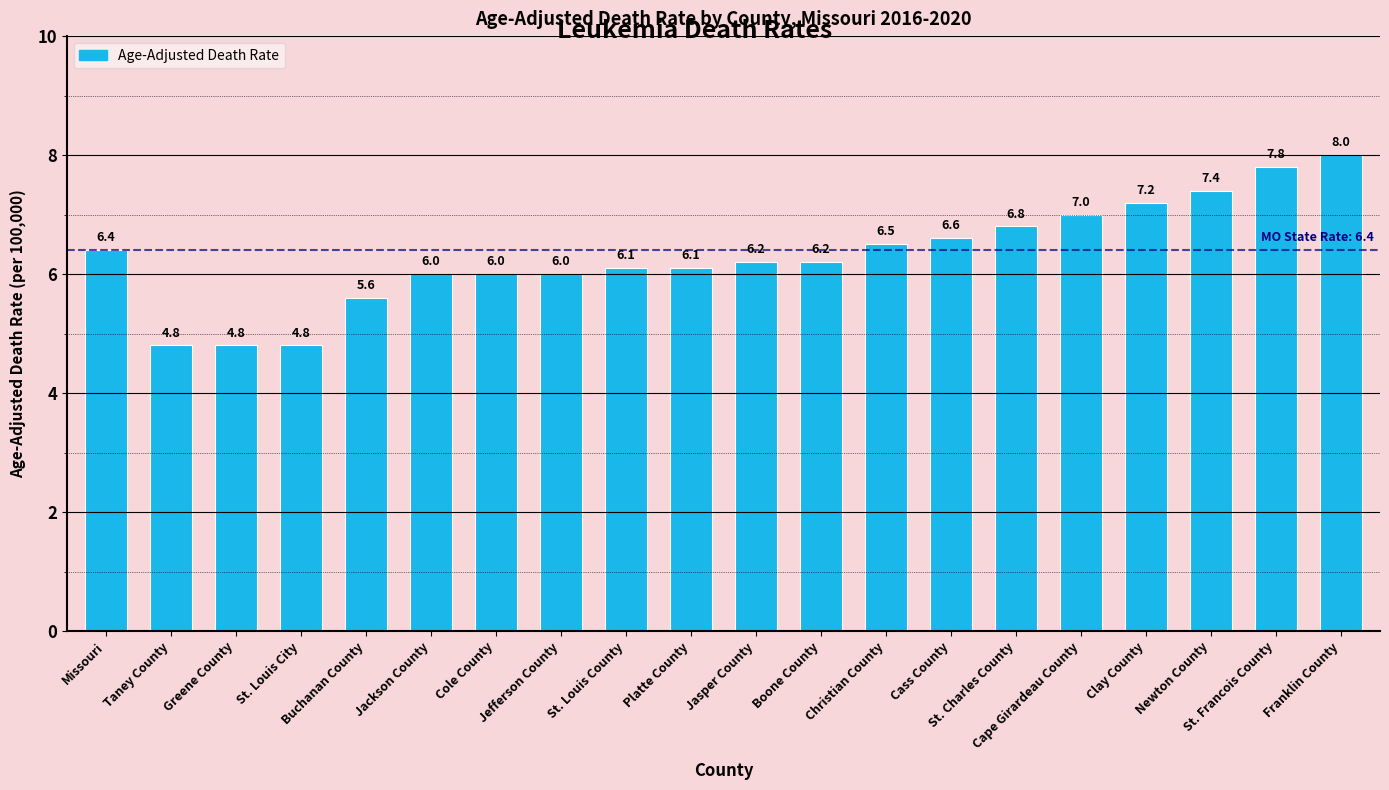

The value at Buchanan County is 5.6. True or false?

True